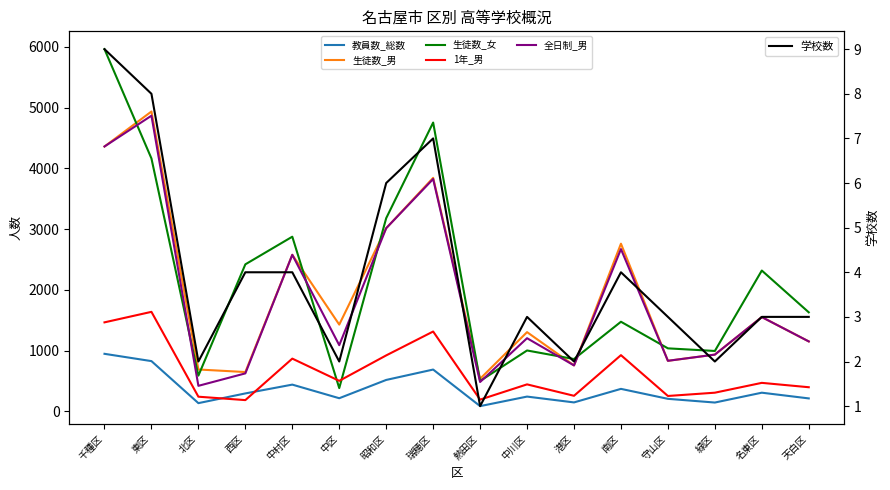

How many lines are shown in the chart?

6